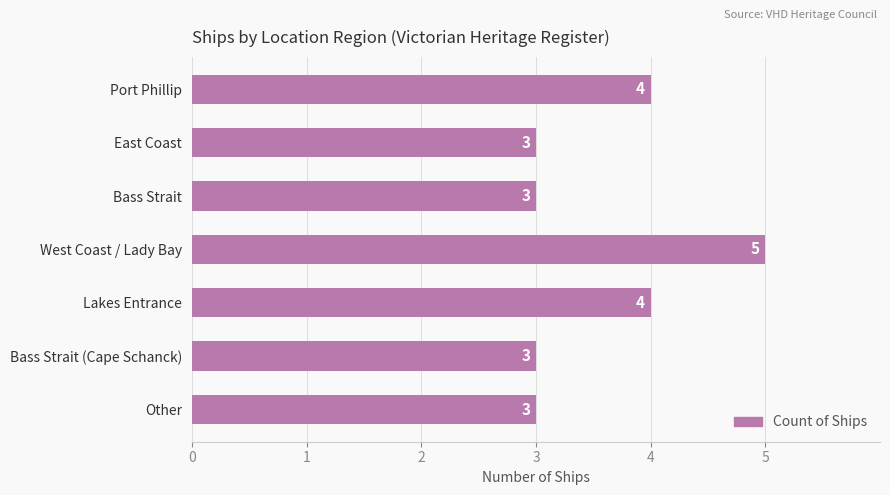

How many series are shown in this chart?

1